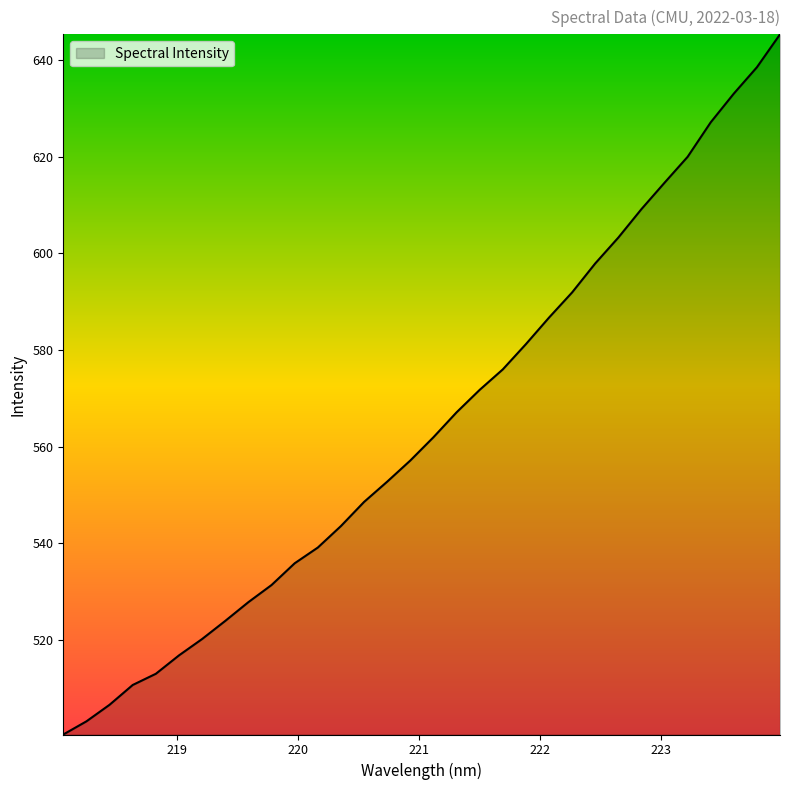

What is the minimum value shown in the chart?

500.4